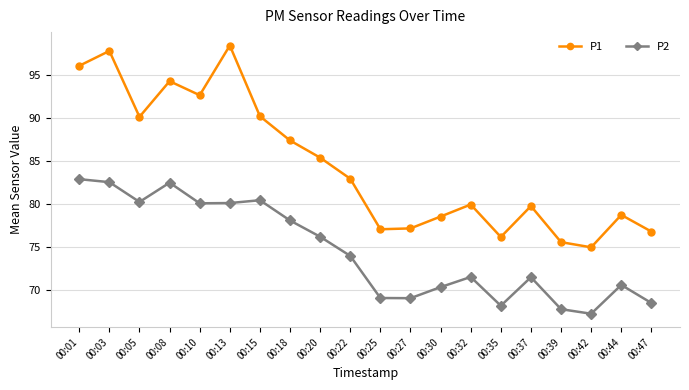

The value of P1 at 00:22 is 82.9. True or false?

True